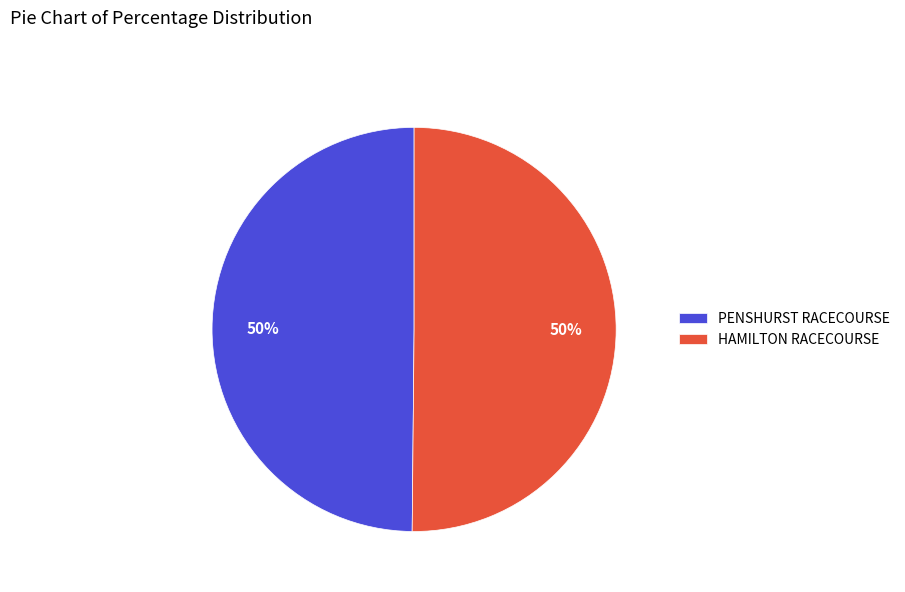

Is the sum of PENSHURST RACECOURSE and HAMILTON RACECOURSE greater than half?

Yes